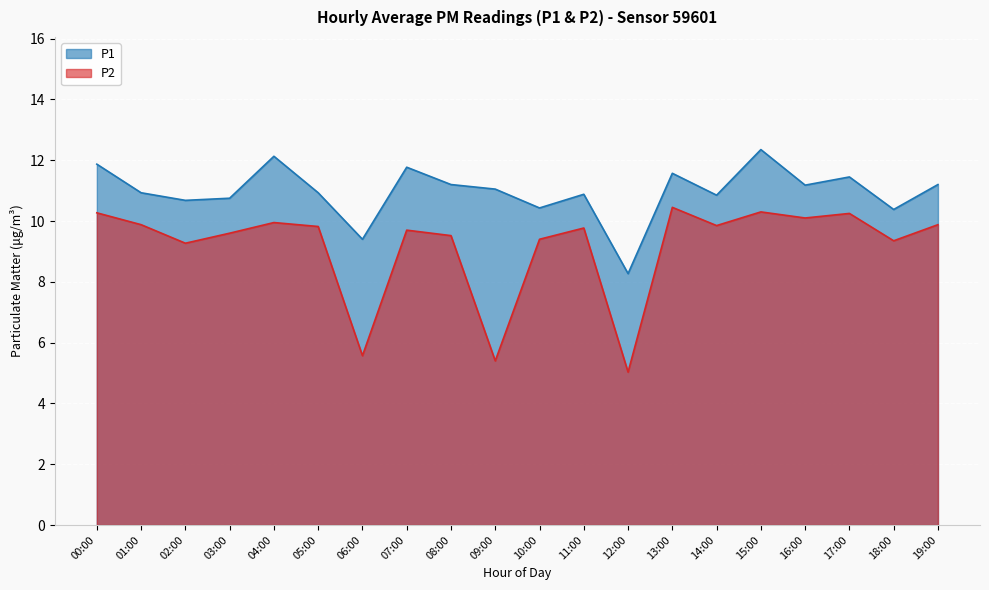

What is the spread (max minus min) of values at 13:00?

1.1